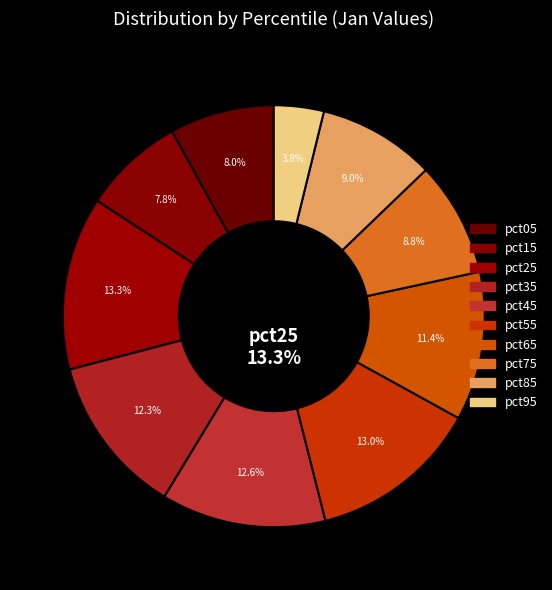

What percentage is the pct85 slice, to the nearest percent?

9%